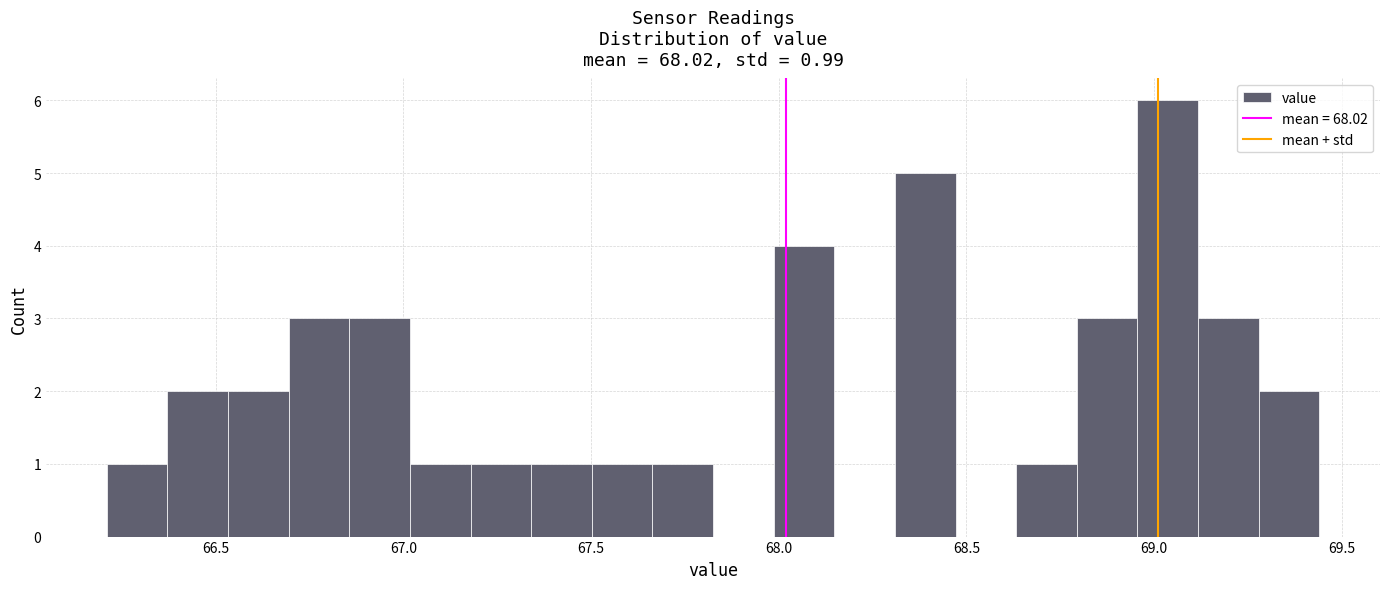

Read against the x-axis, roughly where is the centre of the tallest bar?

69.05